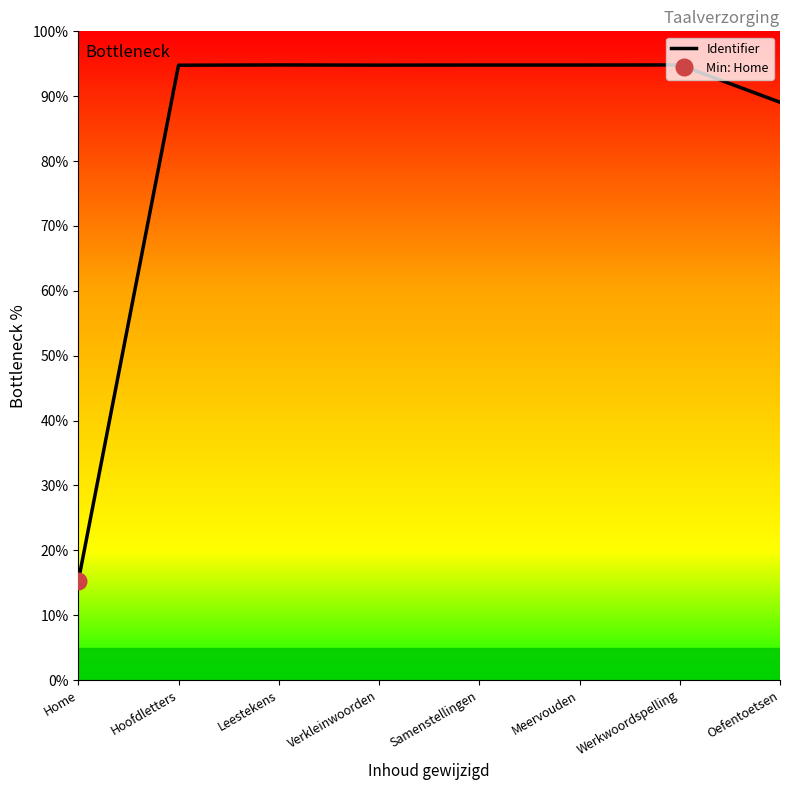

How many values are below 94?

2